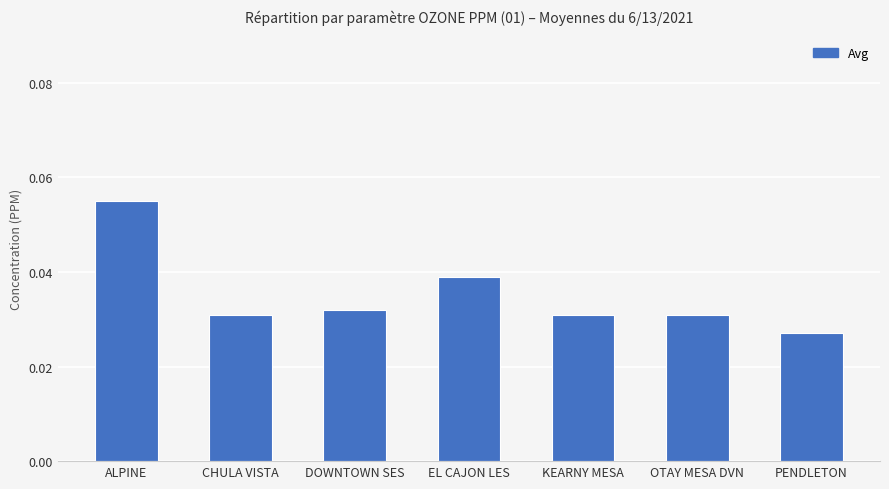

What is the label of the 1st bar from the right?

PENDLETON